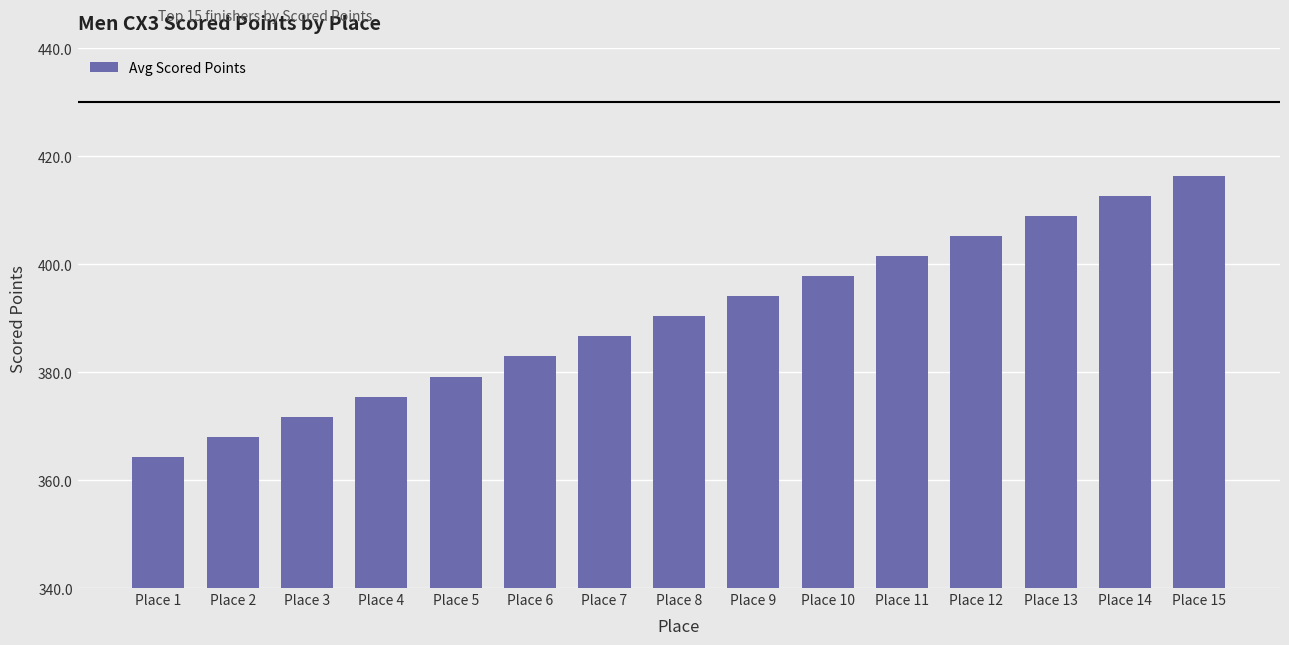

What is the difference between the values at Place 9 and Place 14?

18.6